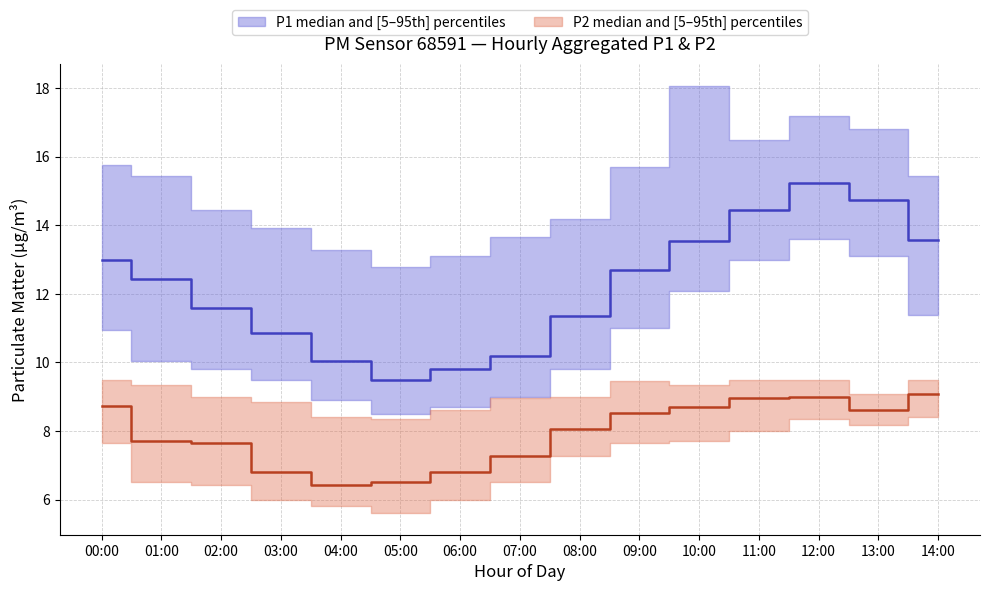

Where is the first local minimum for P2_median?

04:00